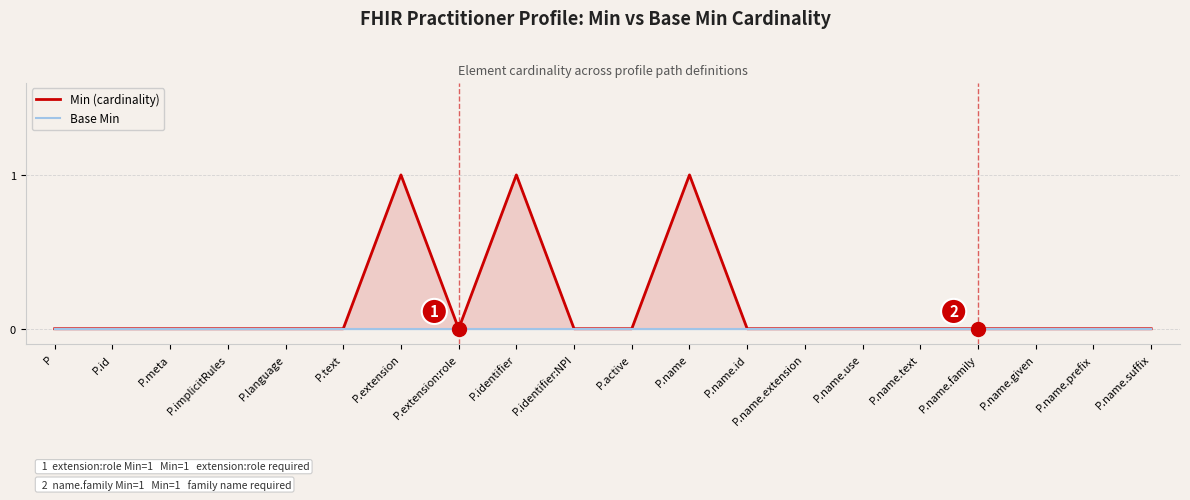

Where is Min (cardinality) nearest to the value 0?

P